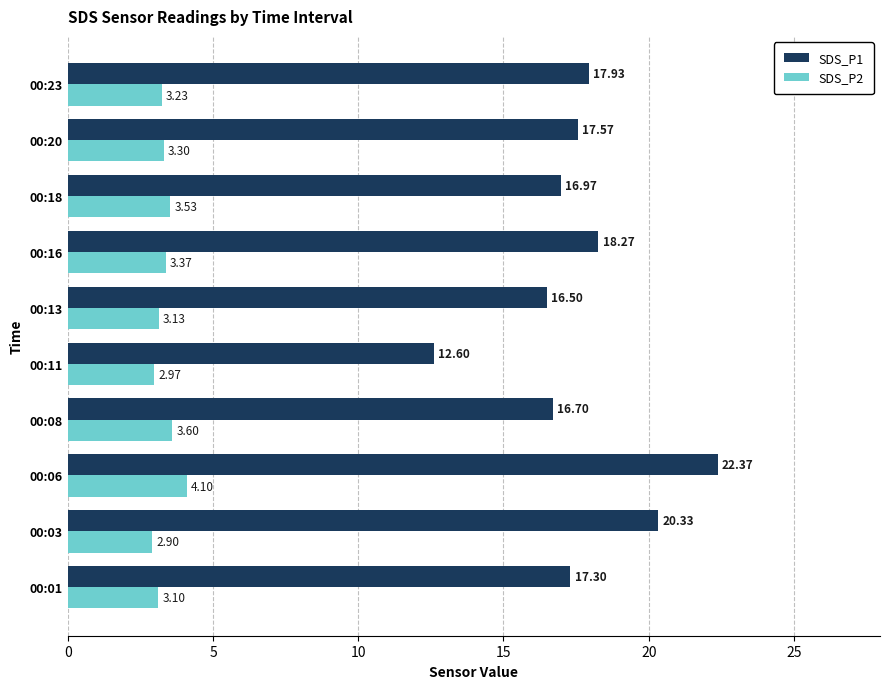

Which series has the widest spread of values?

SDS_P1